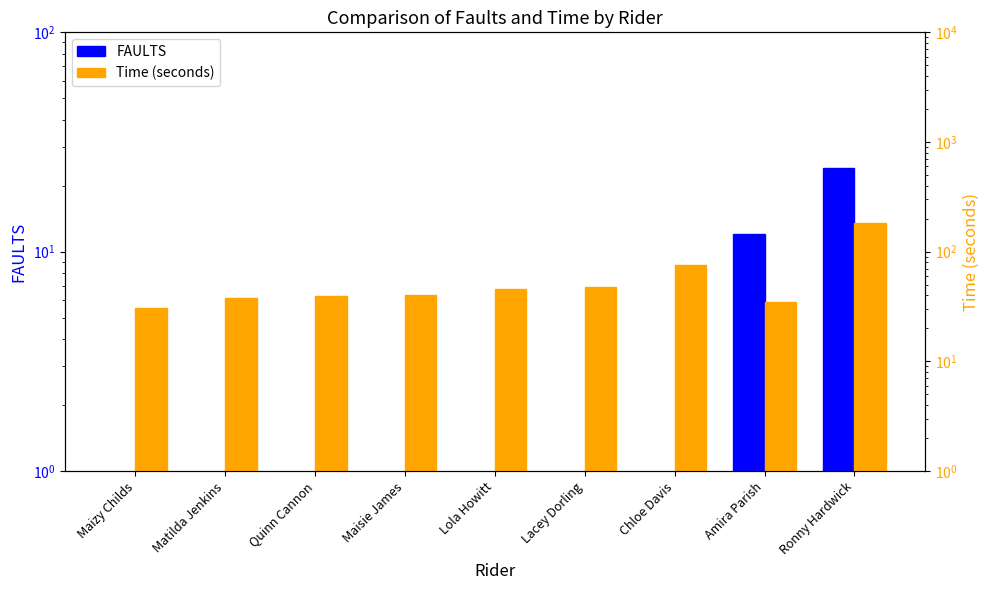

What is the difference between the second highest and minimum values in the FAULTS series?

12.0